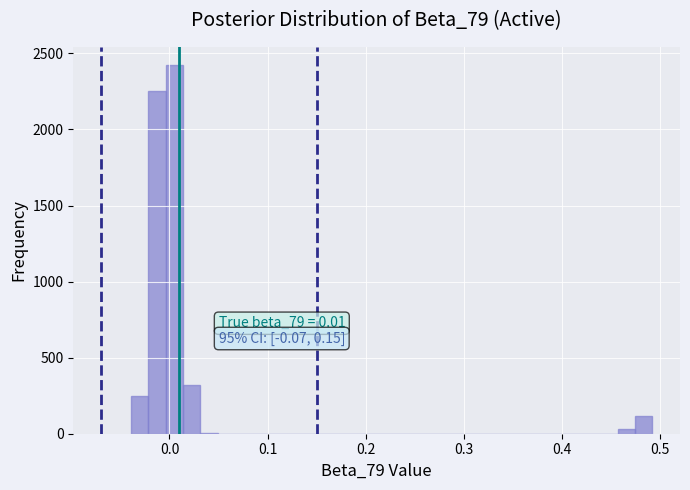

Read against the x-axis, roughly where is the centre of the tallest bar?

0.00